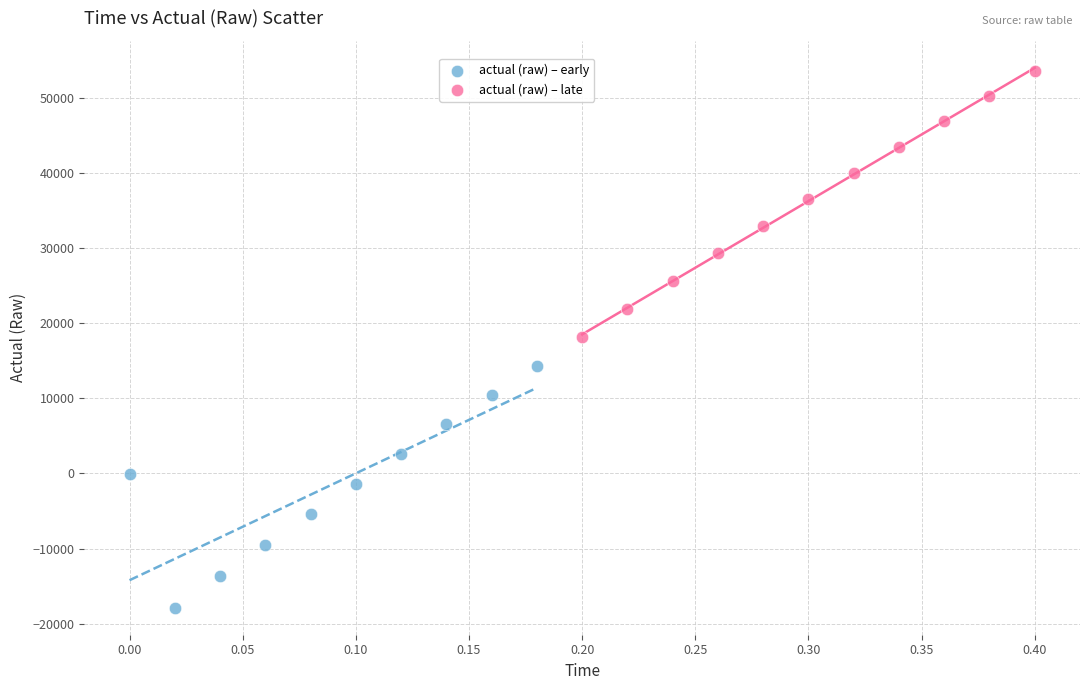

Which series has the widest spread of Y values?

actual (raw) – late